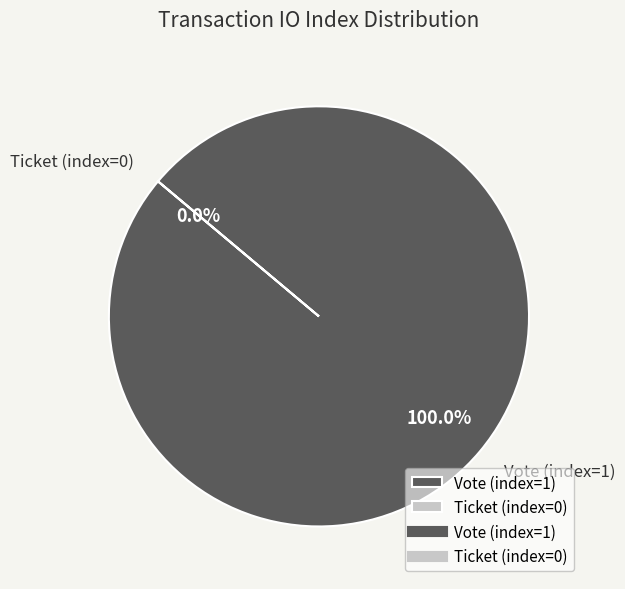

Which slice is the largest?

Vote (index=1)